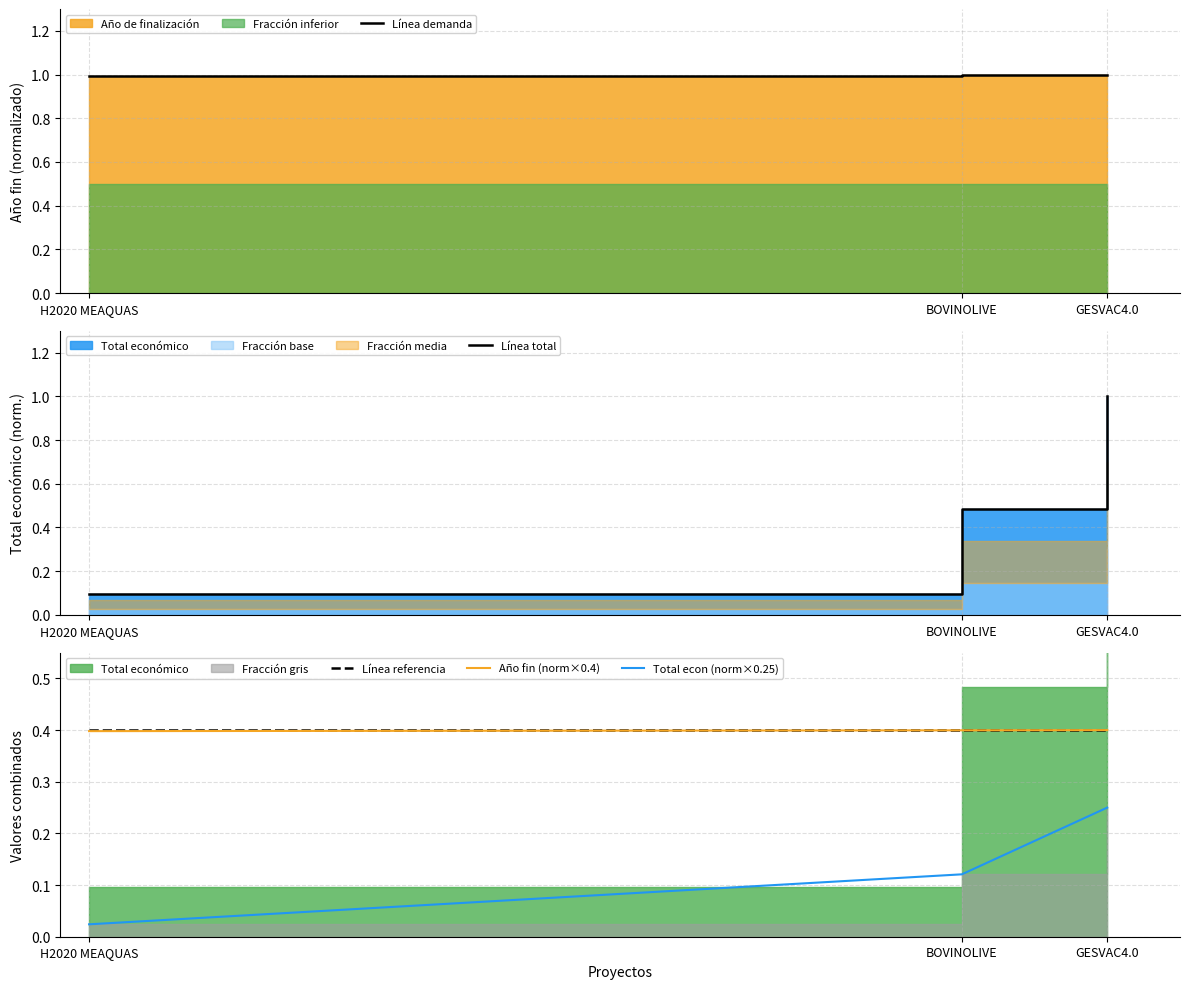

Reading left to right, transcribe all the data shown in this chart.

Línea demanda: H2020 MEAQUAS=1.0	BOVINOLIVE=1.0	GESVAC4.0=1.0
Línea total: H2020 MEAQUAS=0.1	BOVINOLIVE=0.5	GESVAC4.0=1.0
Línea referencia: H2020 MEAQUAS=0.4	BOVINOLIVE=0.4	GESVAC4.0=0.4
Año fin (norm×0.4): H2020 MEAQUAS=0.4	BOVINOLIVE=0.4	GESVAC4.0=0.4
Total econ (norm×0.25): H2020 MEAQUAS=0.0	BOVINOLIVE=0.1	GESVAC4.0=0.2